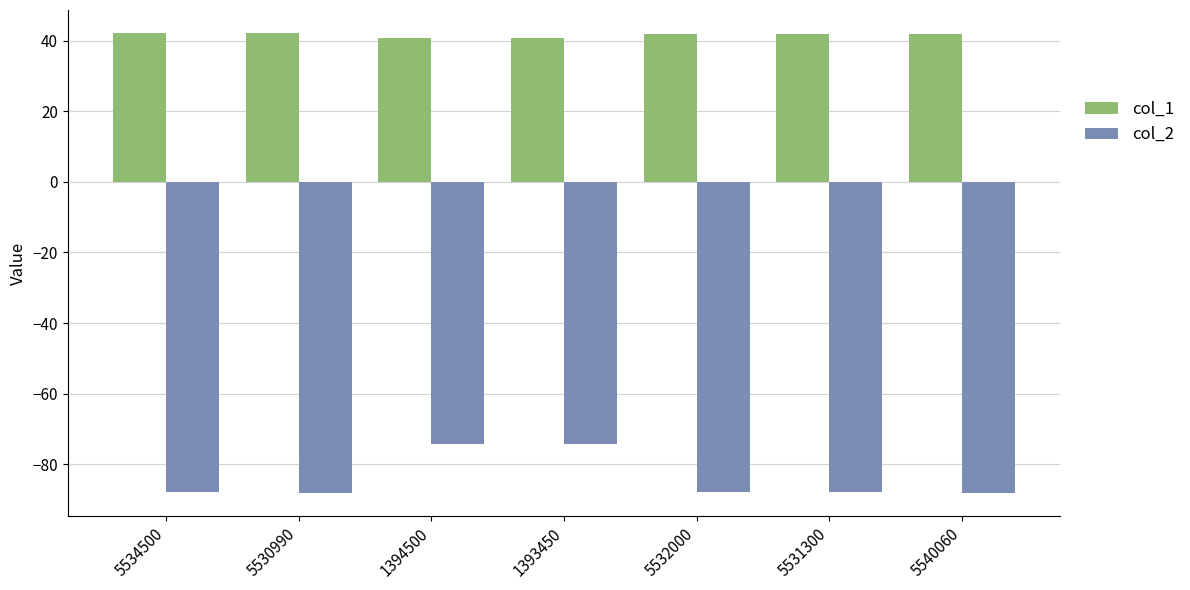

What is the average value of the col_2 series?

-84.1